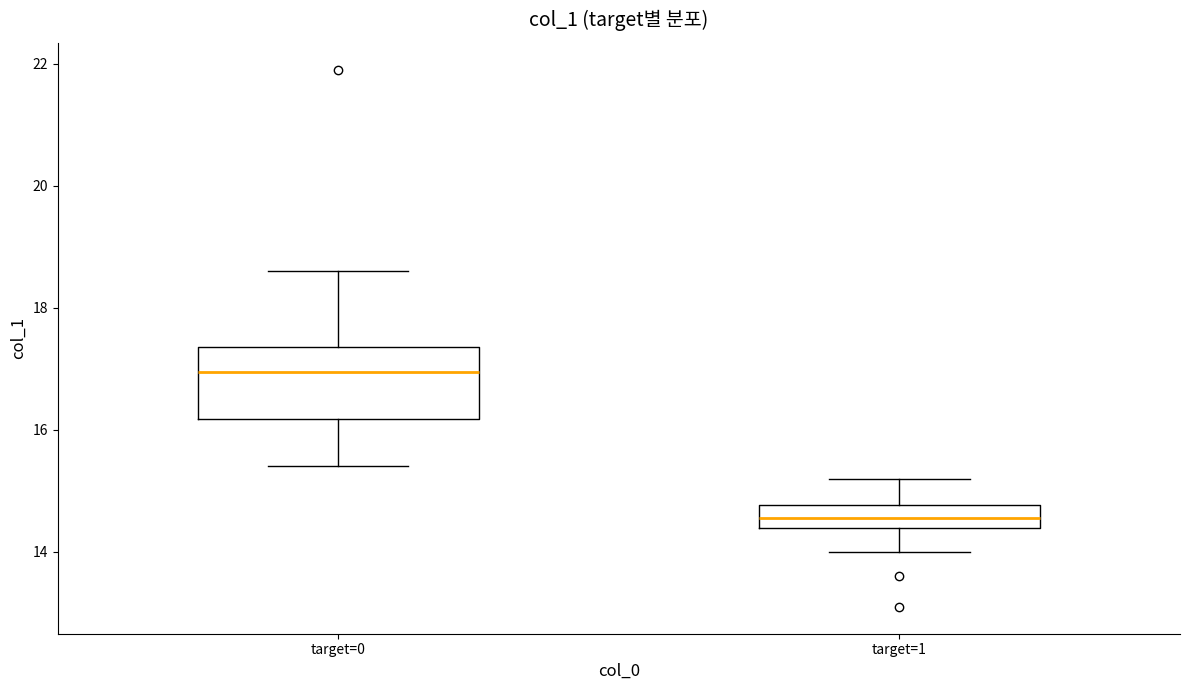

Which box's median line is the highest?

target=0